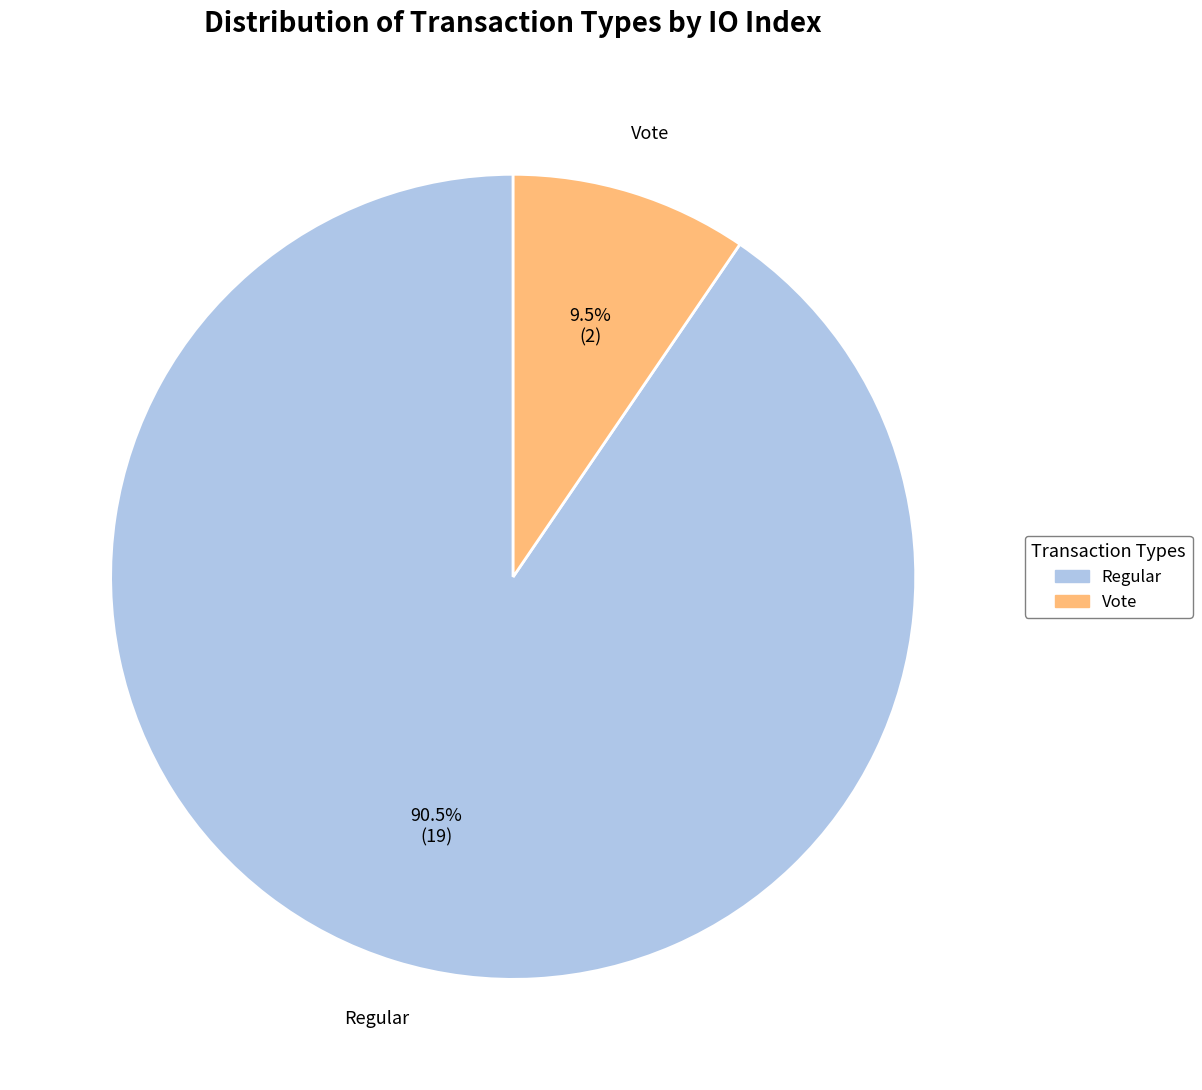

Rank the categories by value from highest to lowest.

Regular, Vote